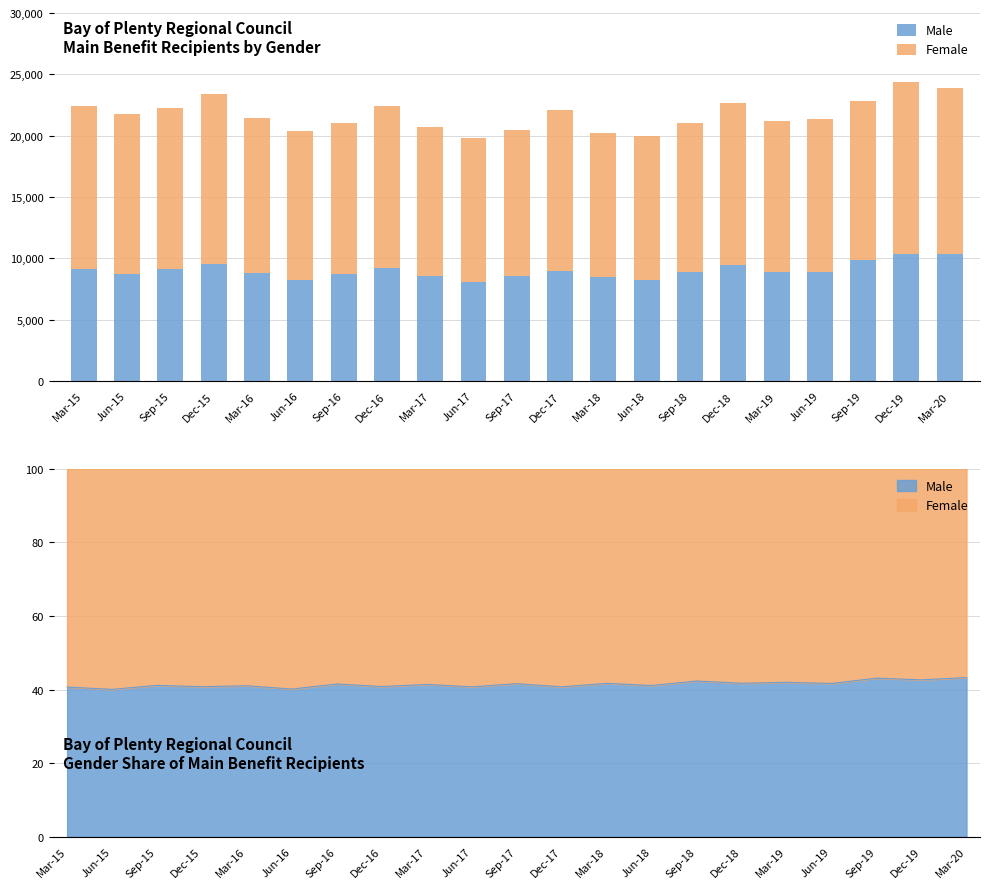

What is the difference between the Male values at Sep-19 and Mar-15?

707